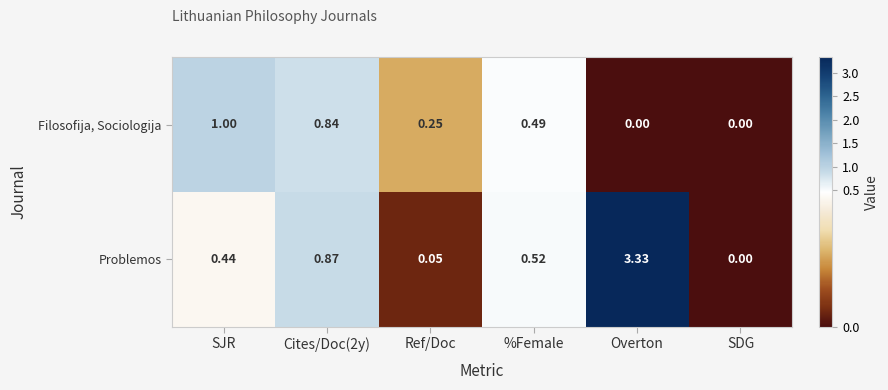

Which series has the widest spread of values?

Problemos